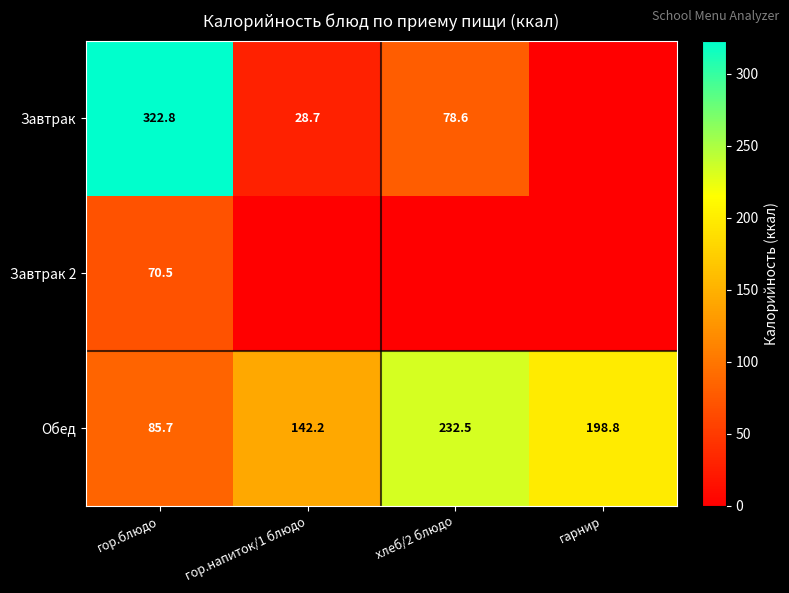

The value of Завтрак at хлеб/2 блюдо is 78.6. True or false?

True